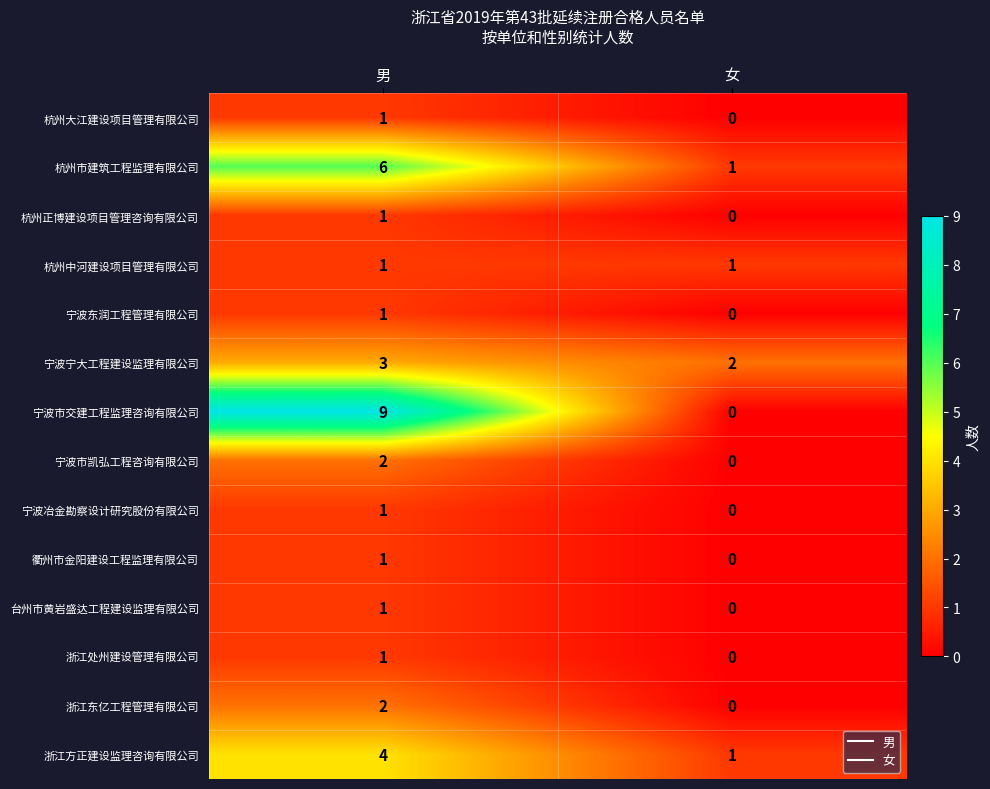

Which series has the widest spread of values?

宁波市交建工程监理咨询有限公司